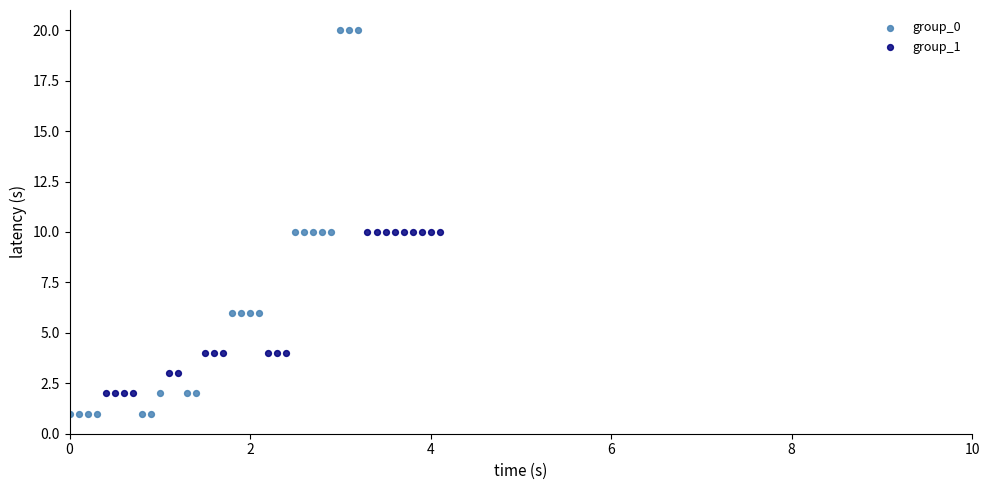

Which series reaches the maximum Y coordinate?

group_0